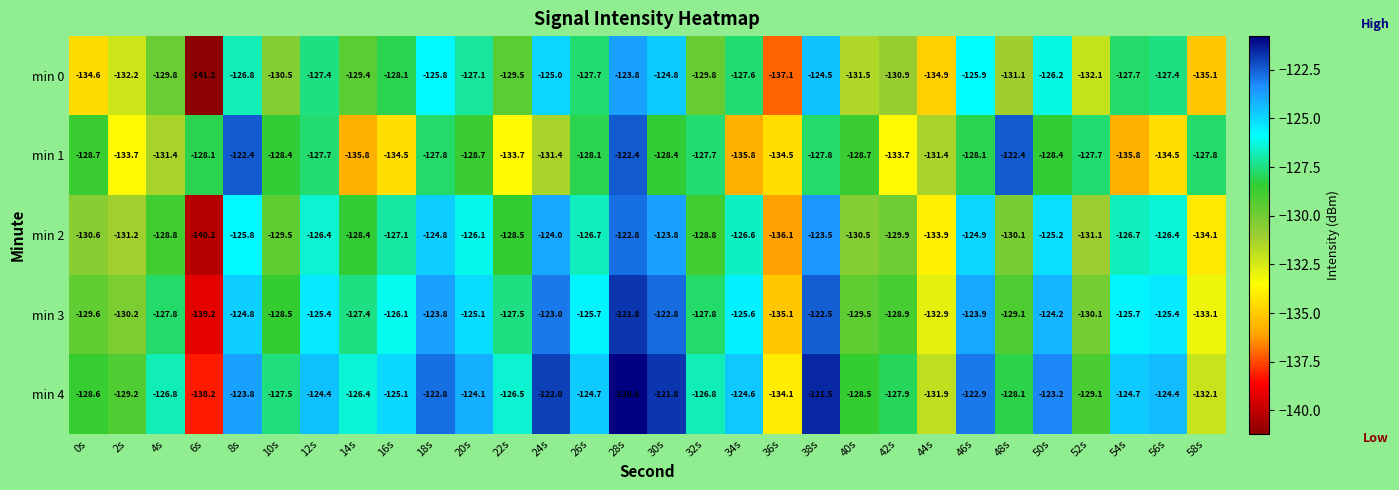

What is the lowest value of the min 4 series?

-138.2